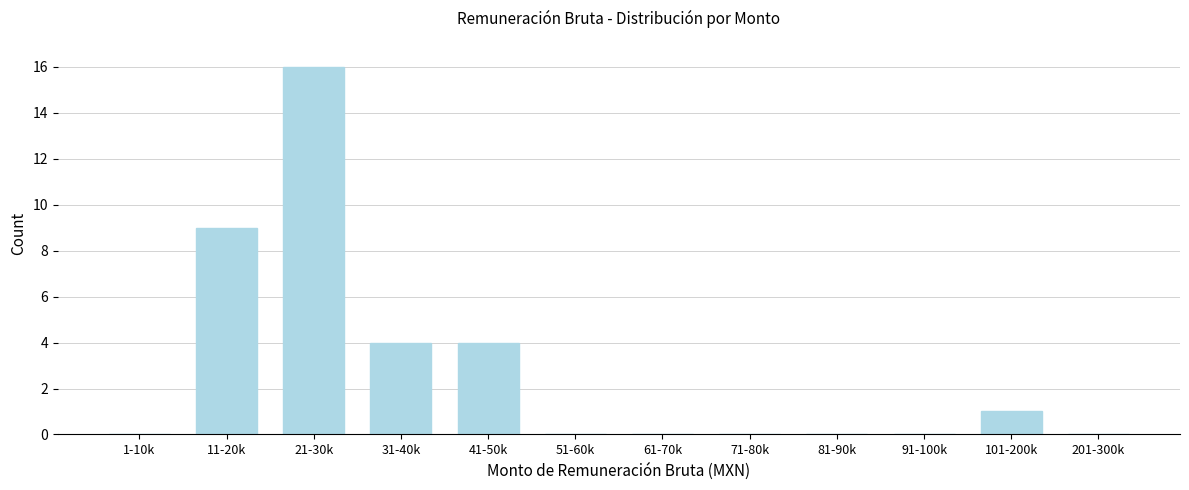

Reading right to left, transcribe all the data shown in this chart.

201-300k=0	101-200k=1	91-100k=0	81-90k=0	71-80k=0	61-70k=0	51-60k=0	41-50k=4	31-40k=4	21-30k=16	11-20k=9	1-10k=0